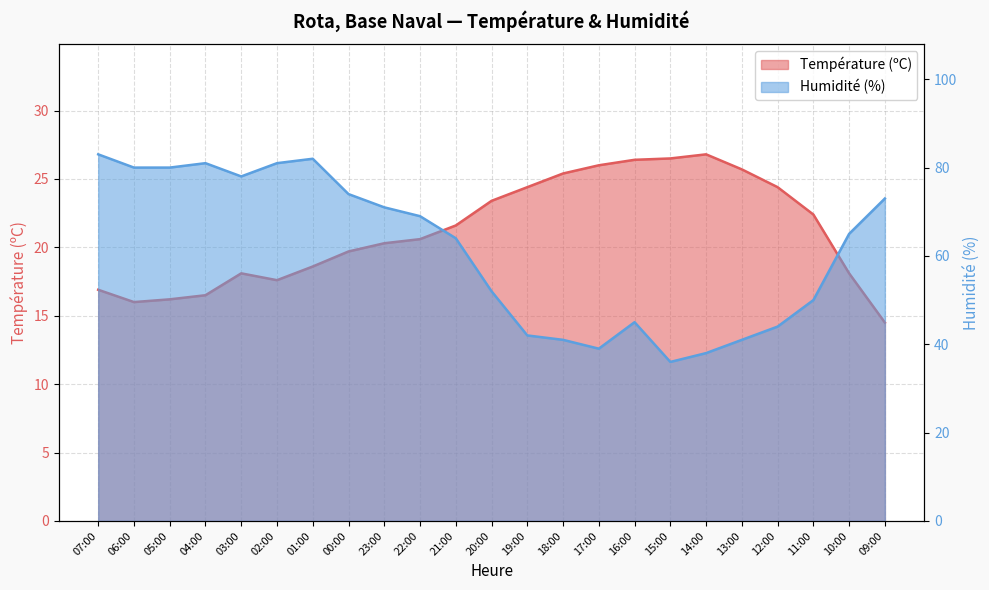

What is the label of the 3rd point from the left?

05:00